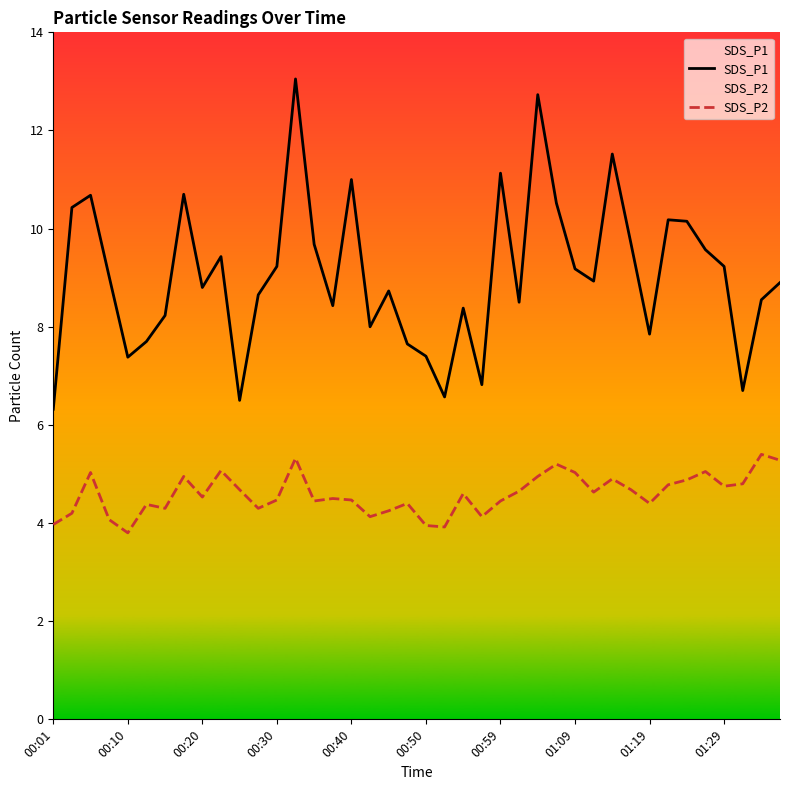

What is the lowest value of the SDS_P1 series?

6.3